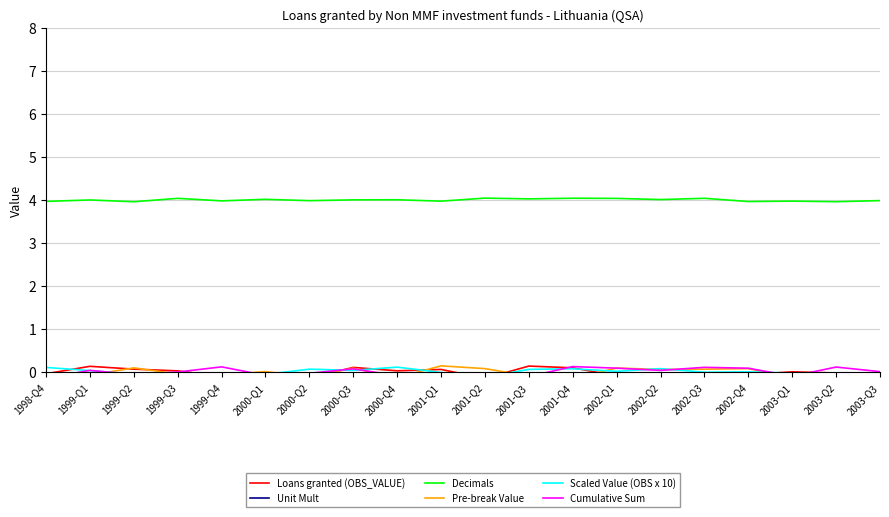

The Cumulative Sum series shows 0.0 at 1999-Q1. True or false?

True